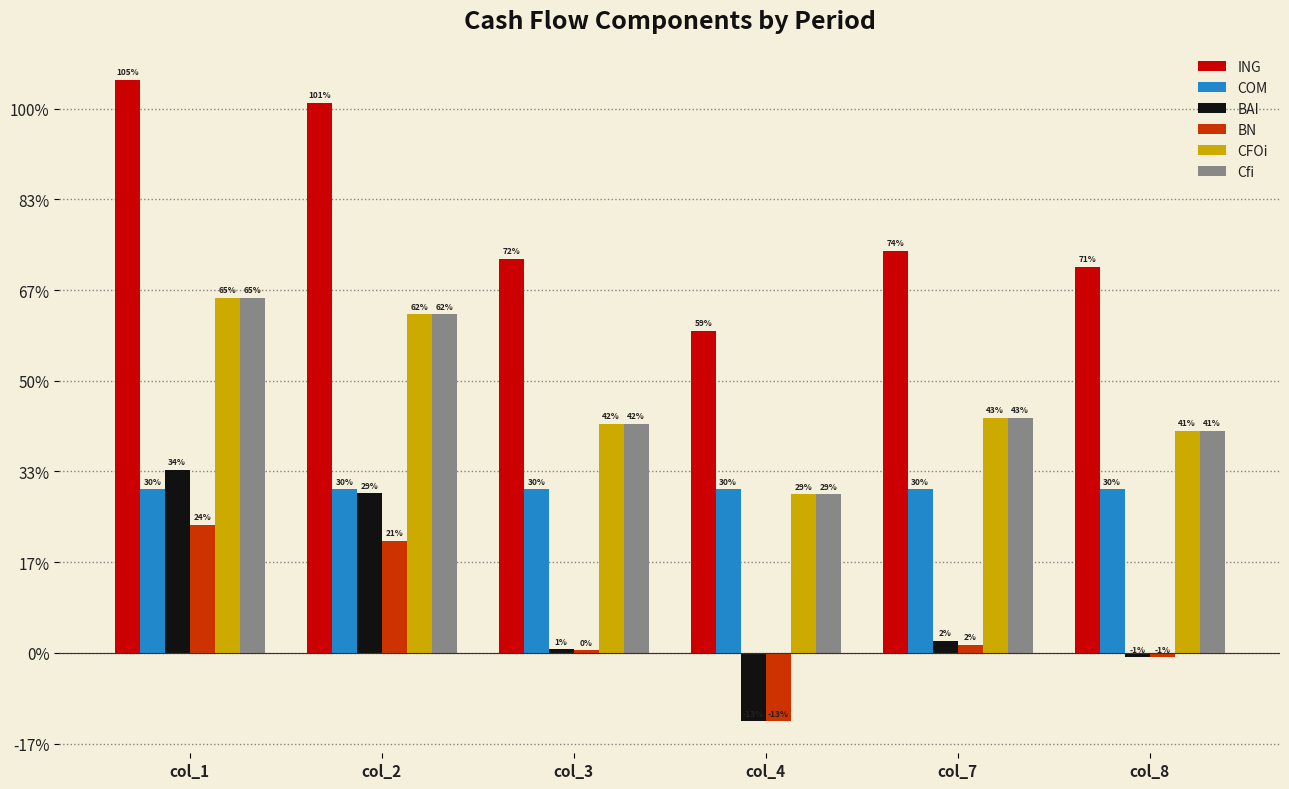

What are all the series names shown in the legend?

ING, COM, BAI, BN, CFOi, Cfi